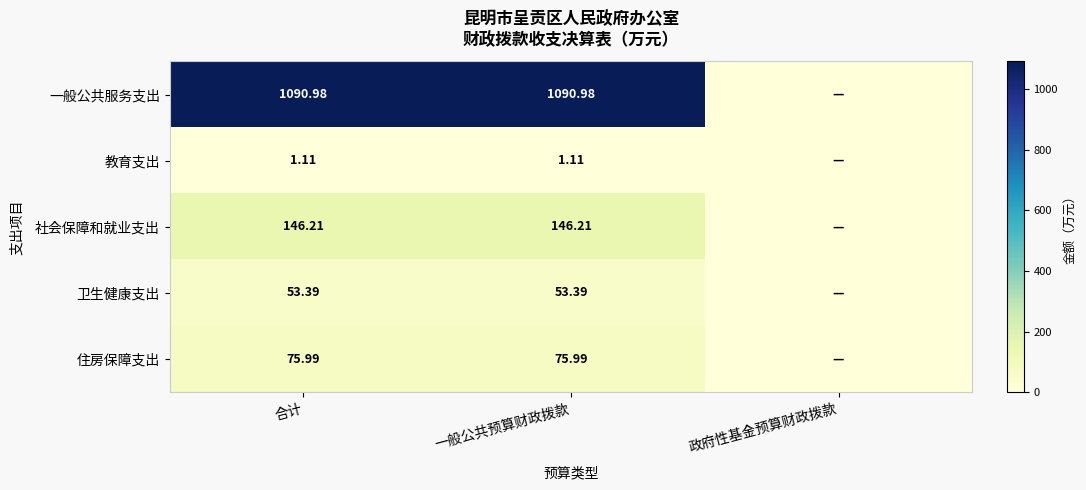

Is the value of 住房保障支出 at 合计 greater than the value of 一般公共服务支出 at 合计?

No